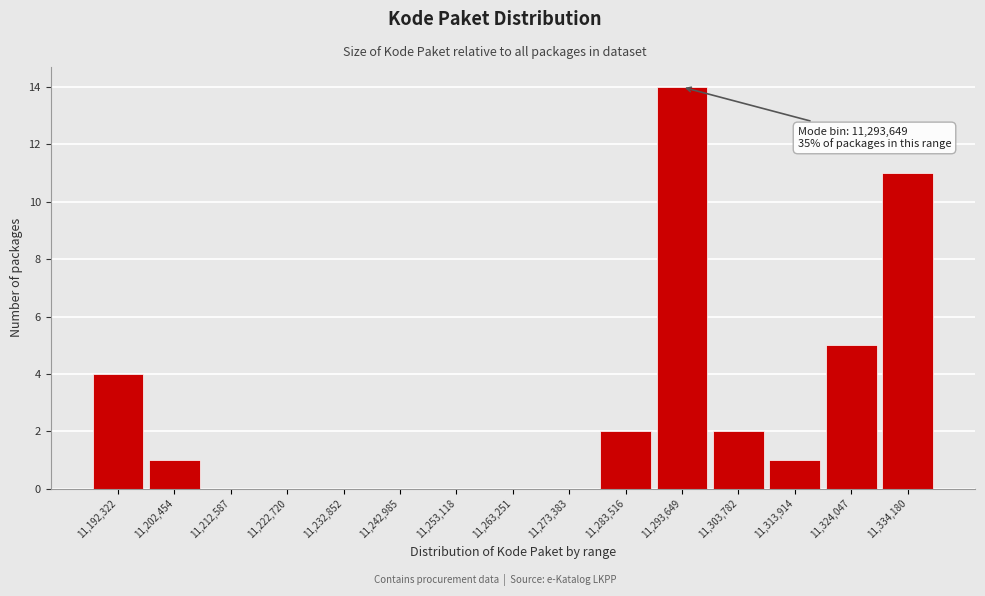

Reading right to left, extract all data points from this chart.

11,334,180=11	11,324,047=5	11,313,914=1	11,303,782=2	11,293,649=14	11,283,516=2	11,273,383=0	11,263,251=0	11,253,118=0	11,242,985=0	11,232,852=0	11,222,720=0	11,212,587=0	11,202,454=1	11,192,322=4